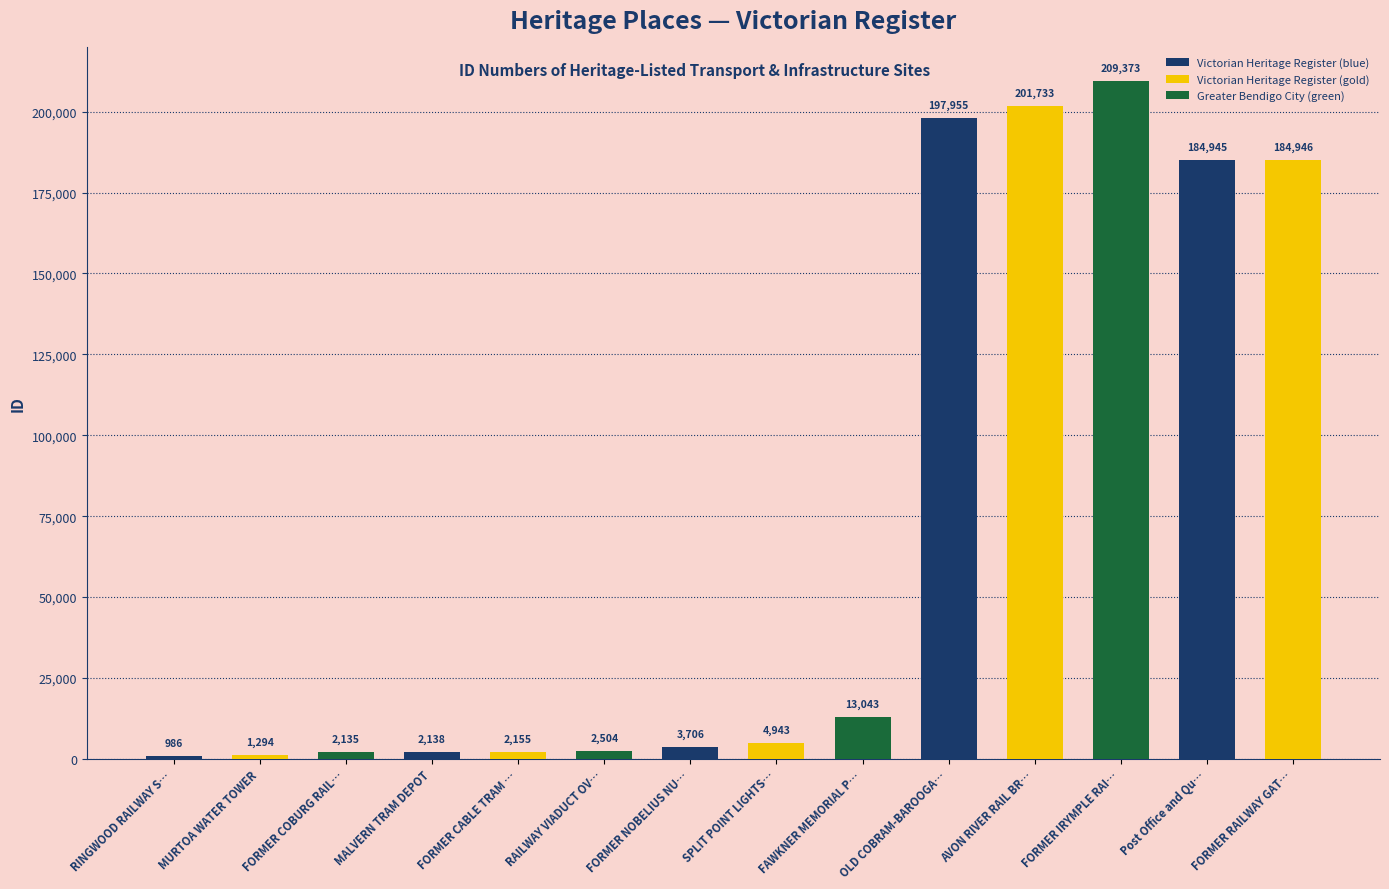

What is the sum of the values at AVON RIVER RAIL BR… and RINGWOOD RAILWAY S…?

202719